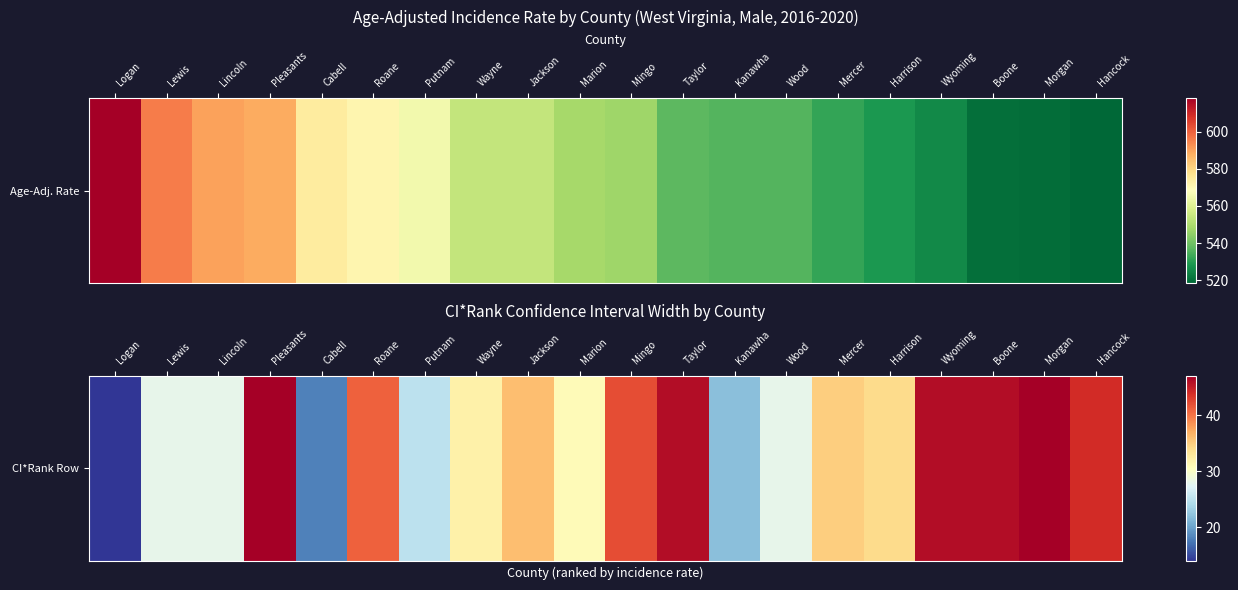

Approximately how many times larger is the value at Kanawha compared to Wayne?

0.7